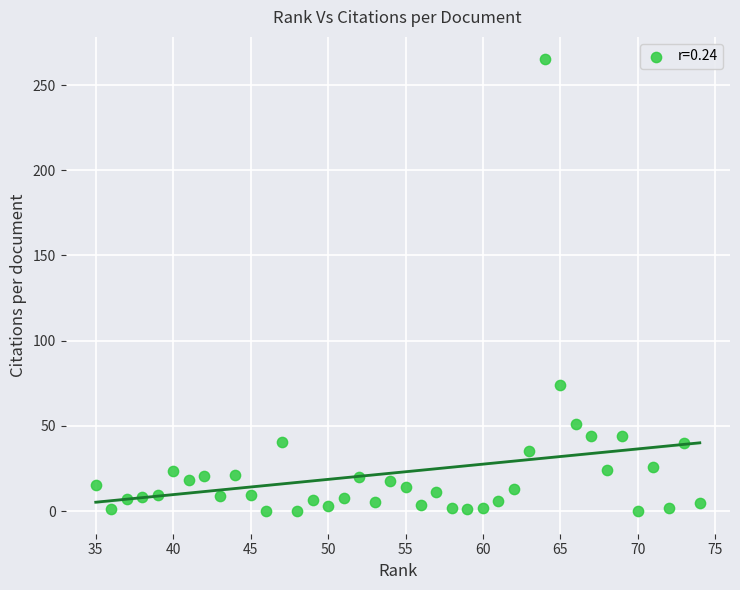

What Y value in the scatter plot is closest to 132?

74.0